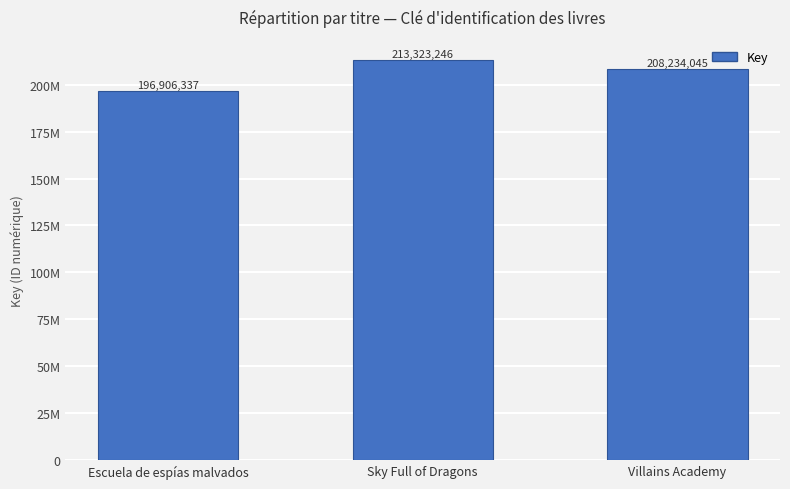

What is the difference between the values at Villains Academy and Escuela de espías malvados?

11327708